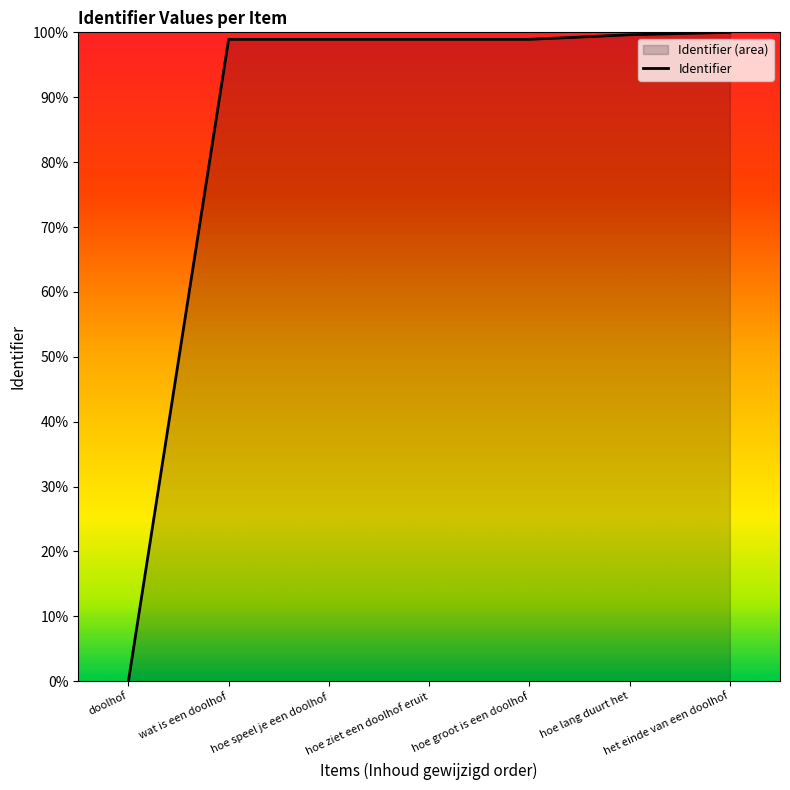

What is the average value?

85.0